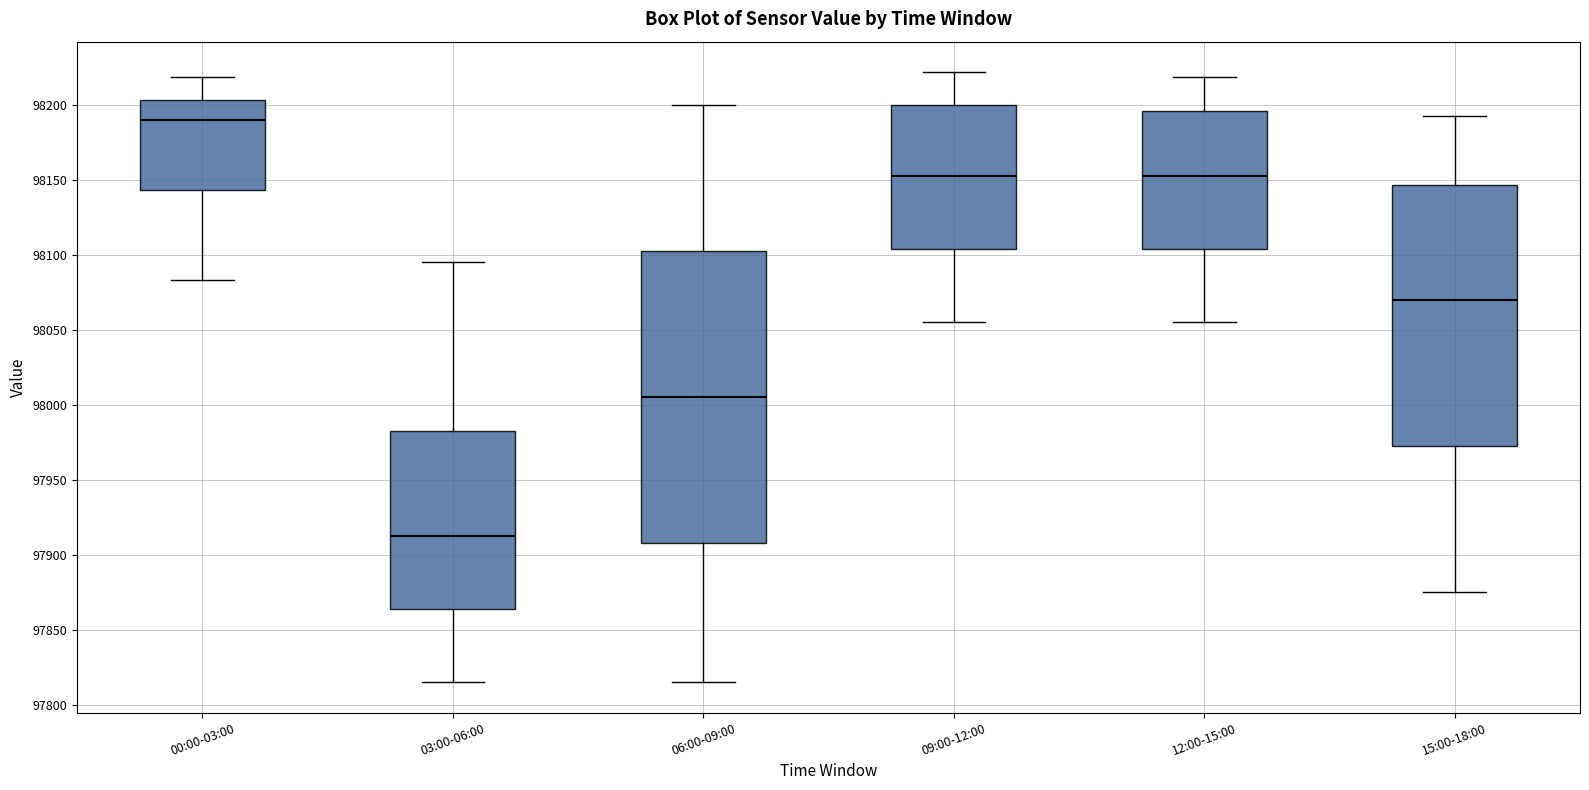

Which box is the tallest, from its lower edge to its upper edge?

06:00-09:00